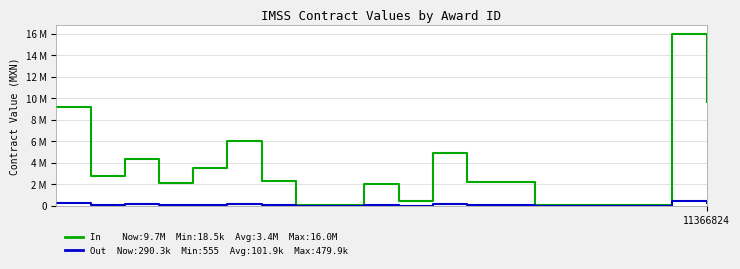

What is the minimum value for In?

18500.0